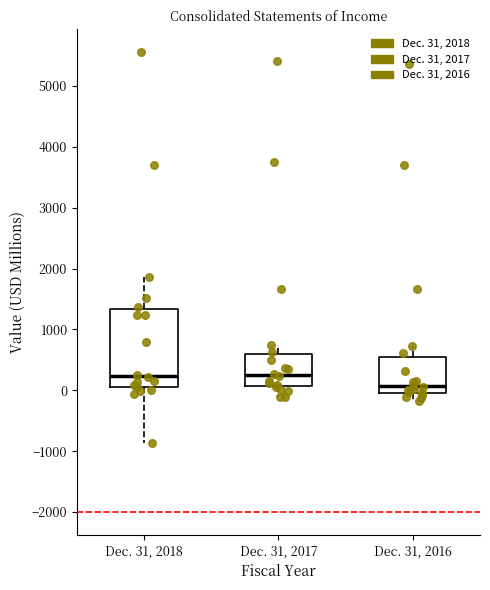

Reading left to right, transcribe this box plot: for each box, give where its median line is, the range the box spans, and where its two whiskers end, as read against the y-axis. The values are not printed on the chart, so give them approximately, as read against the axis.

Dec. 31, 2018: median 200, box 100 to 1300, whiskers -900 to 1900
Dec. 31, 2017: median 200, box 100 to 600, whiskers -100 to 700
Dec. 31, 2016: median 100, box 0 to 500, whiskers -200 to 700